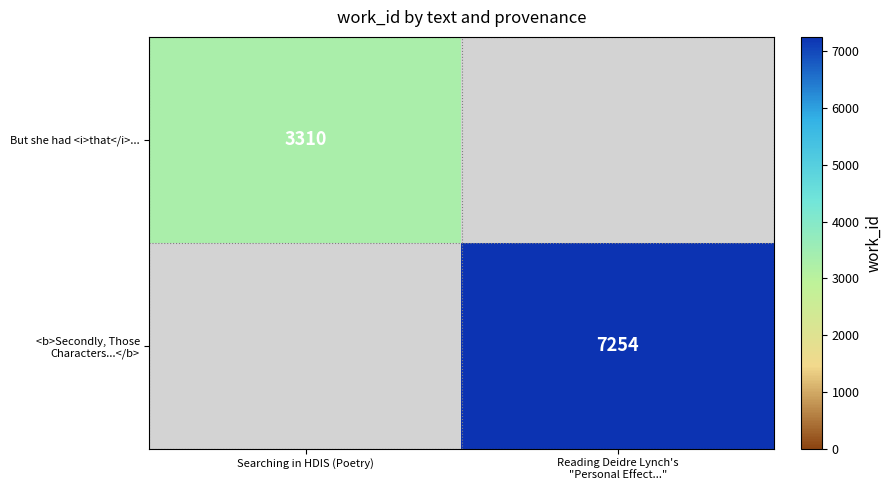

The But she had <i>that</i>... series shows 3310 at Searching in HDIS (Poetry). True or false?

True